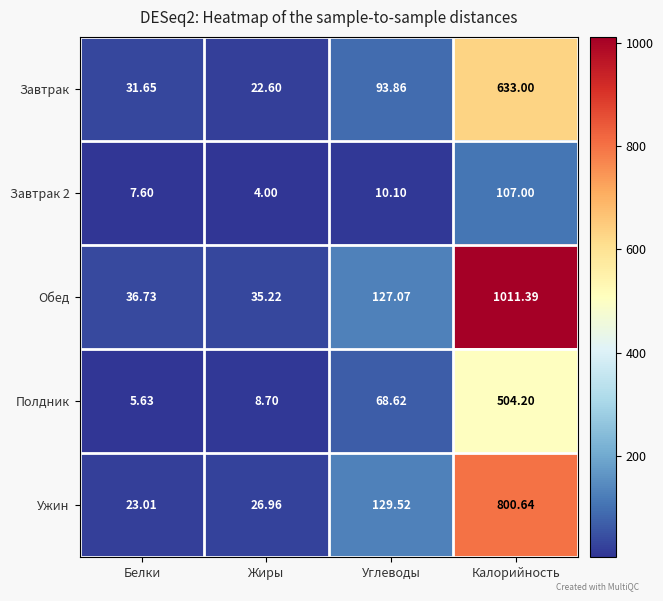

List the labels in order of Полдник value, smallest first.

Белки, Жиры, Углеводы, Калорийность